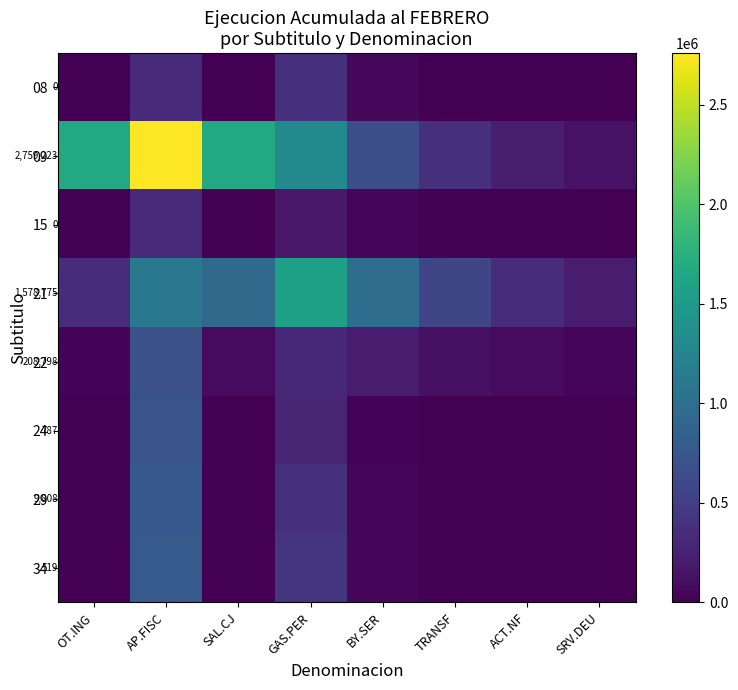

At which label is 24 closest to 357955?

GAS.PER